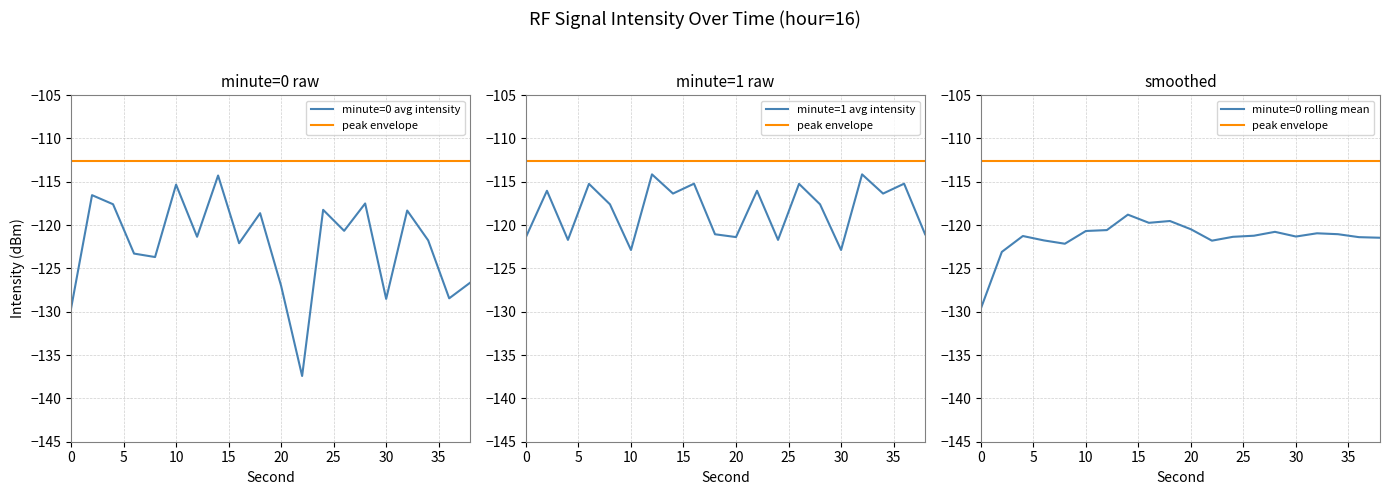

Reading right to left, what are all the values shown in this chart?

minute=0 avg intensity: -126.6	-128.5	-121.8	-118.3	-128.5	-117.5	-120.7	-118.2	-137.4	-127.0	-118.6	-122.1	-114.3	-121.4	-115.3	-123.7	-123.3	-117.6	-116.6	-129.6
peak envelope: -112.6	-112.6	-112.6	-112.6	-112.6	-112.6	-112.6	-112.6	-112.6	-112.6	-112.6	-112.6	-112.6	-112.6	-112.6	-112.6	-112.6	-112.6	-112.6	-112.6
minute=1 avg intensity: -121.1	-115.2	-116.4	-114.2	-122.9	-117.6	-115.2	-121.7	-116.0	-121.4	-121.1	-115.2	-116.4	-114.2	-122.9	-117.6	-115.2	-121.7	-116.0	-121.4
minute=0 rolling mean: -121.5	-121.4	-121.1	-121.0	-121.3	-120.8	-121.2	-121.4	-121.8	-120.5	-119.5	-119.7	-118.8	-120.6	-120.7	-122.2	-121.8	-121.3	-123.1	-129.6